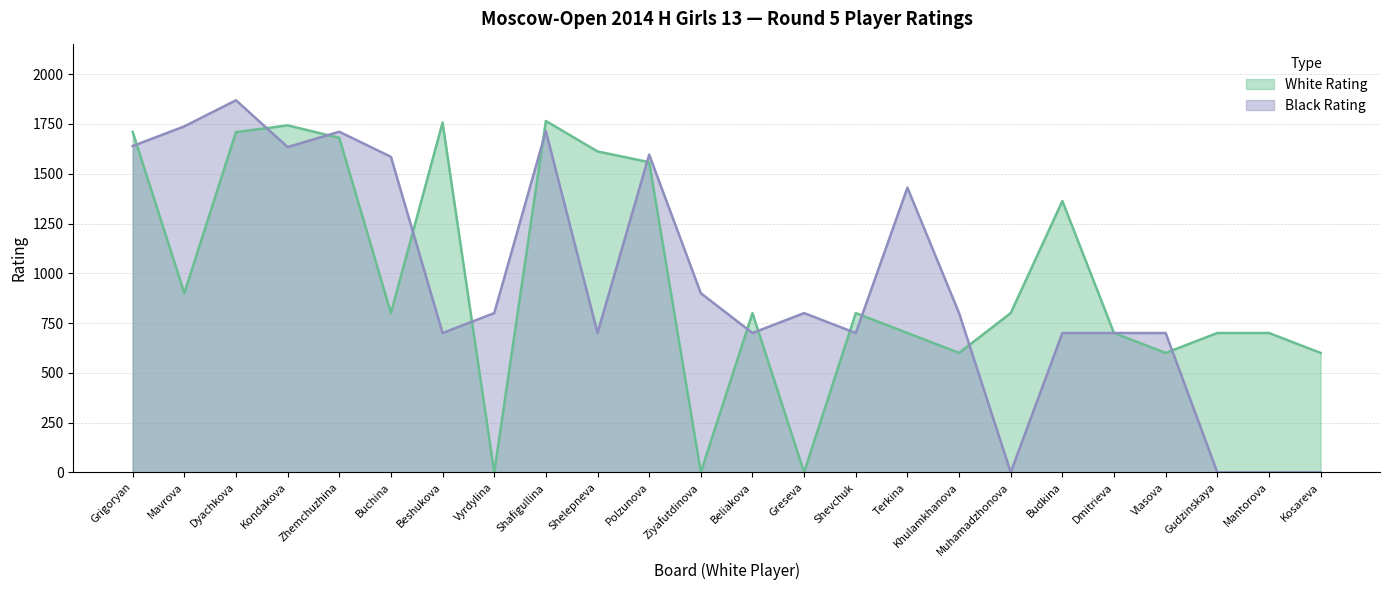

After their last crossing, which series has the higher values: Black Rating or White Rating?

White Rating